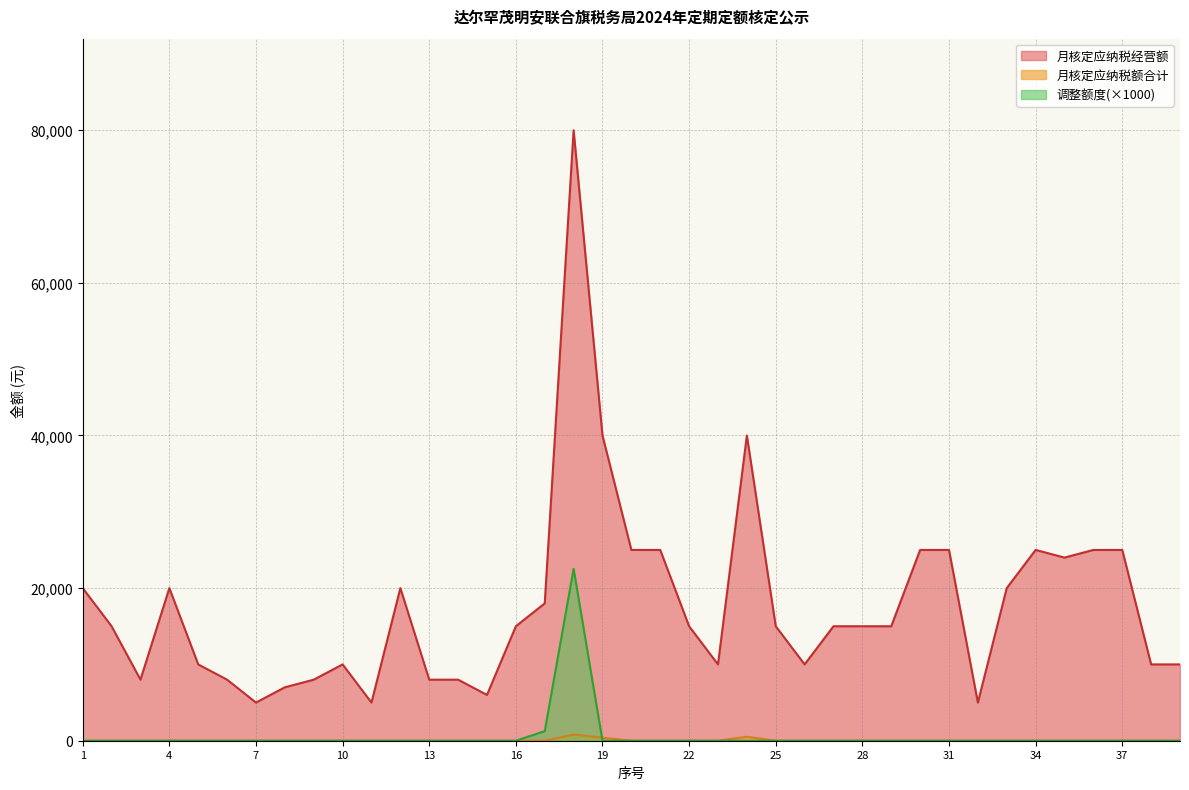

The 月核定应纳税额合计 series shows 0 at 31. True or false?

True